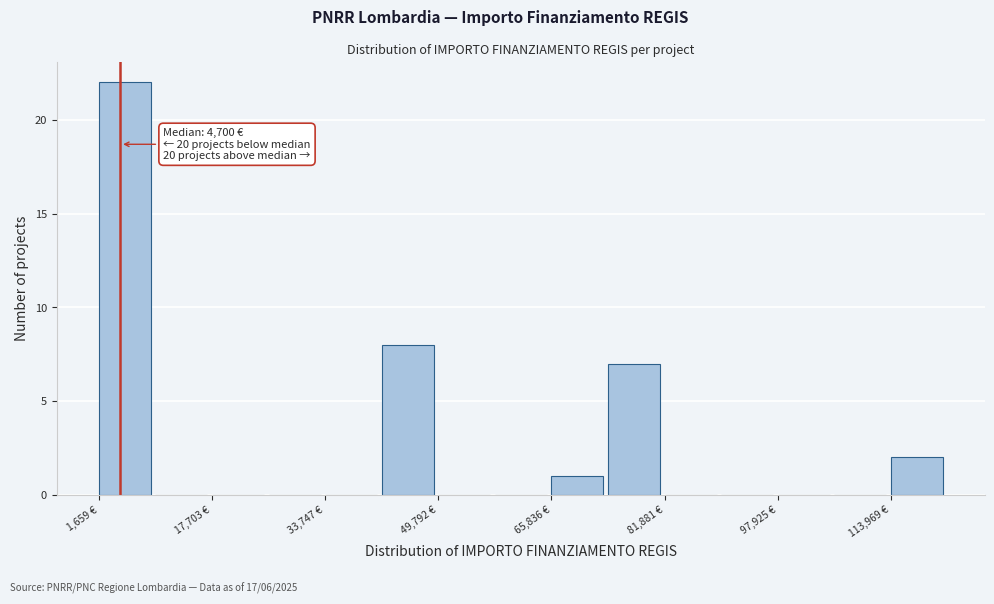

Which range on the x-axis has the tallest bar?

2000 to 10000